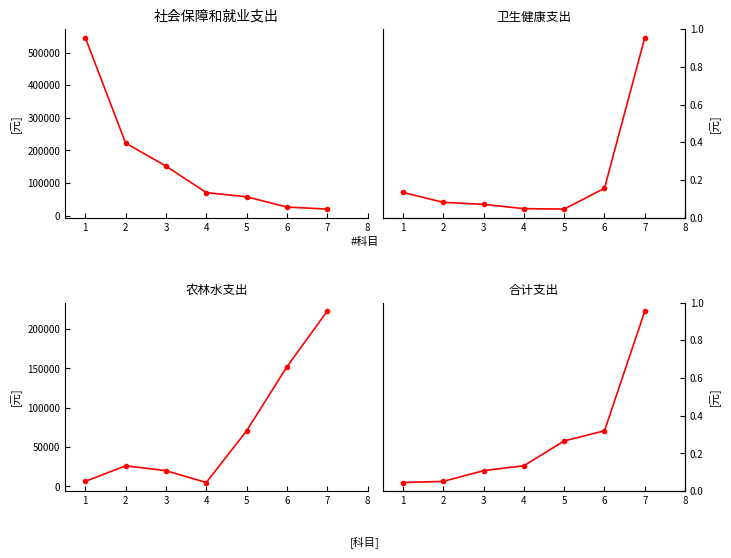

Is it true that 社会保障和就业支出 equals 53248 at 2?

False